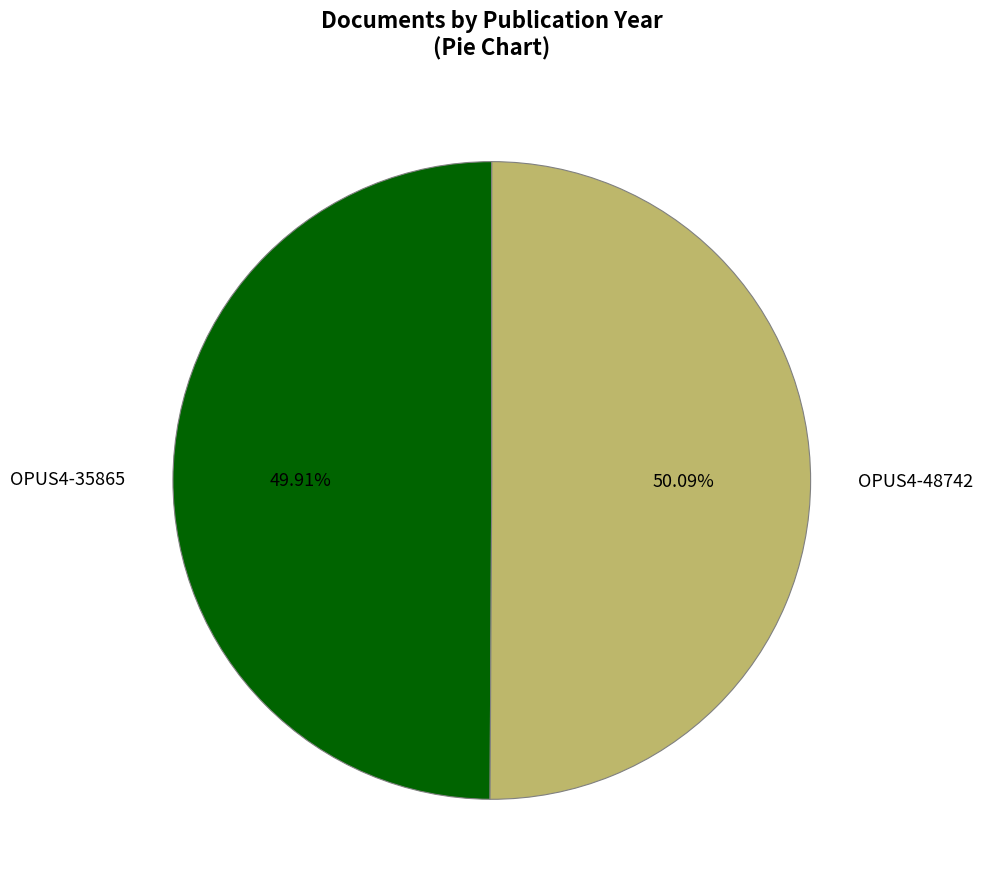

The OPUS4-35865 slice represents 56% of the pie. True or false?

False